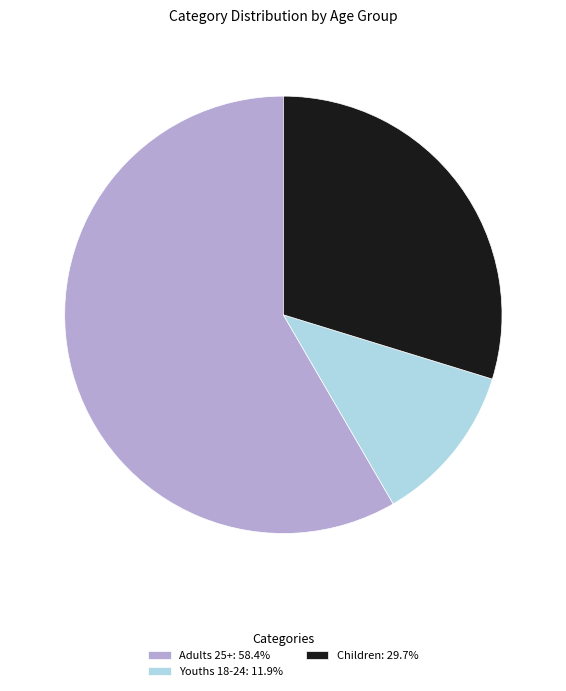

Do Youths 18-24: 11.9% and Adults 25+: 58.4% together represent more than half of the pie?

Yes